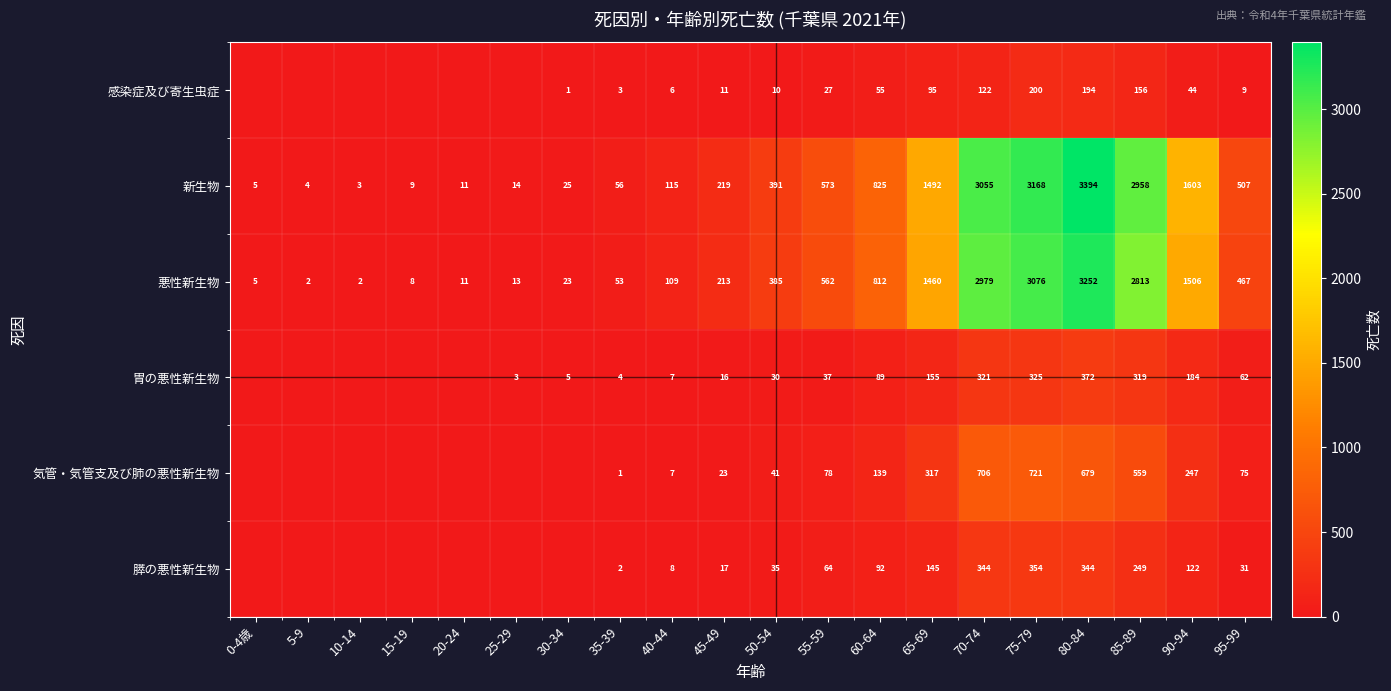

True or false: 新生物 has a value of 56 at 35-39.

True